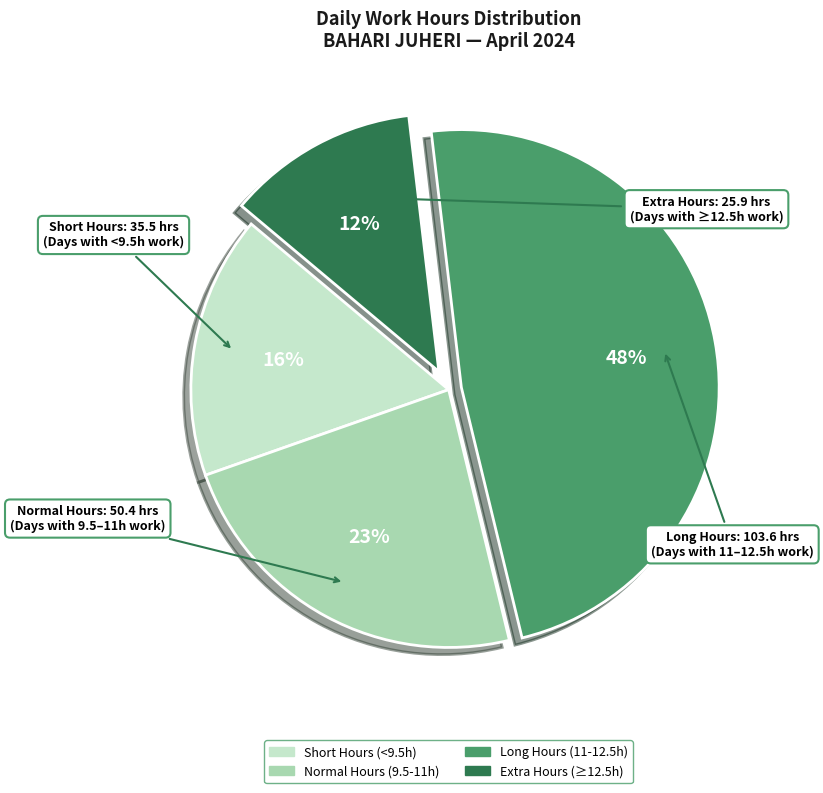

How many segments does this pie chart have?

4